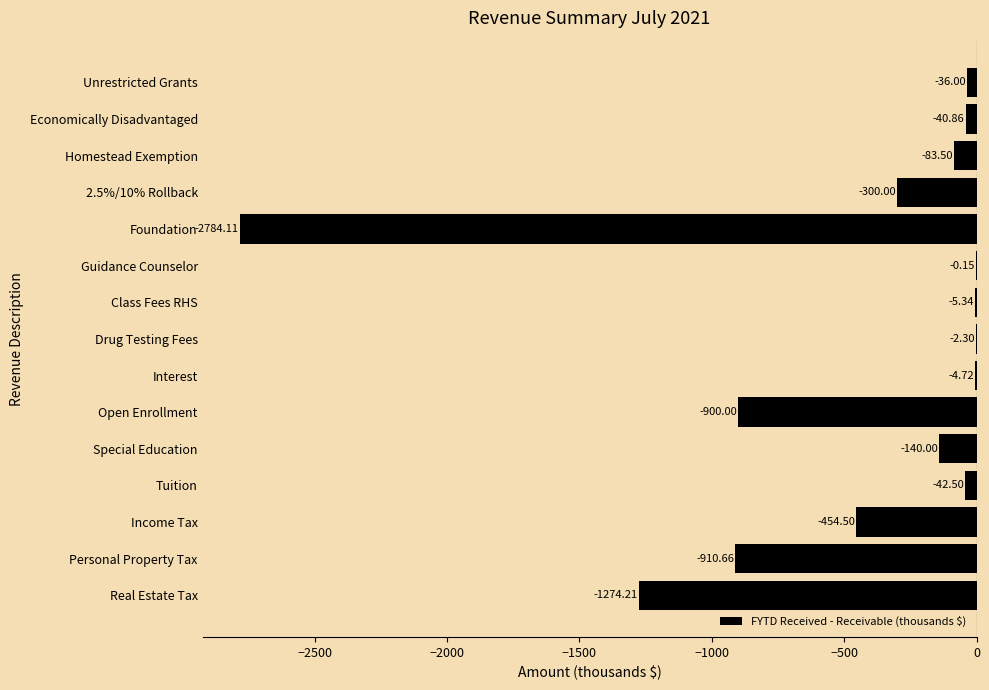

At which category does the chart reach its peak across all series?

Guidance Counselor